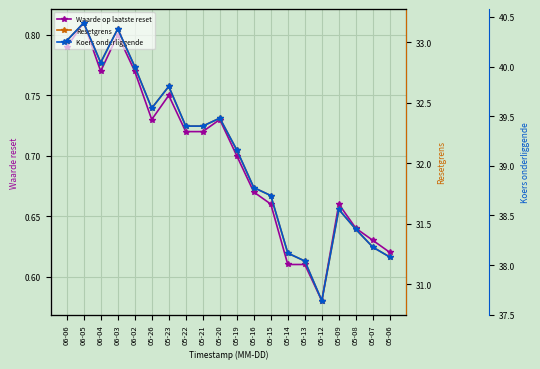

Reading right to left, what are all the values shown in this chart?

Waarde op laatste reset: 05-06=0.6	05-07=0.6	05-08=0.6	05-09=0.7	05-12=0.6	05-13=0.6	05-14=0.6	05-15=0.7	05-16=0.7	05-19=0.7	05-20=0.7	05-21=0.7	05-22=0.7	05-23=0.8	05-26=0.7	06-02=0.8	06-03=0.8	06-04=0.8	06-05=0.8	06-06=0.8
Resetgrens: 05-06=31.2	05-07=31.3	05-08=31.5	05-09=31.6	05-12=30.9	05-13=31.2	05-14=31.3	05-15=31.7	05-16=31.8	05-19=32.1	05-20=32.4	05-21=32.3	05-22=32.3	05-23=32.6	05-26=32.5	06-02=32.8	06-03=33.1	06-04=32.8	06-05=33.2	06-06=33.0
Koers onderliggende: 05-06=38.1	05-07=38.2	05-08=38.4	05-09=38.6	05-12=37.6	05-13=38.0	05-14=38.1	05-15=38.7	05-16=38.8	05-19=39.2	05-20=39.5	05-21=39.4	05-22=39.4	05-23=39.8	05-26=39.6	06-02=40.0	06-03=40.4	06-04=40.0	06-05=40.4	06-06=40.3